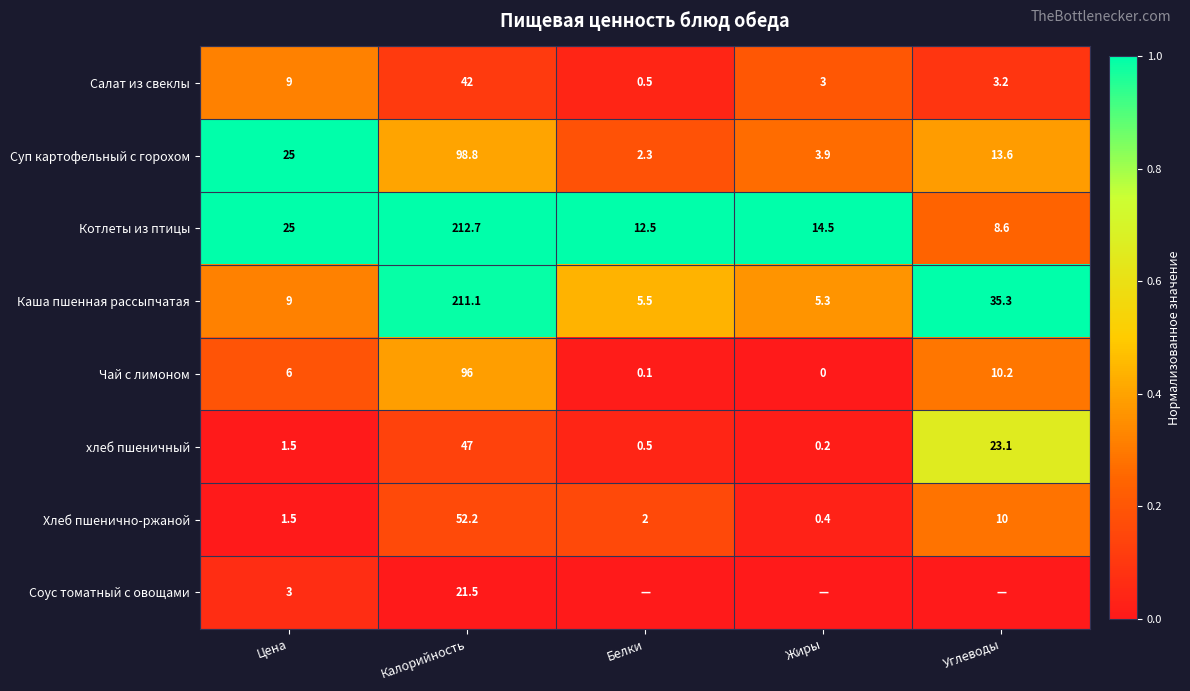

What is the minimum value for Хлеб пшенично-ржаной?

0.4